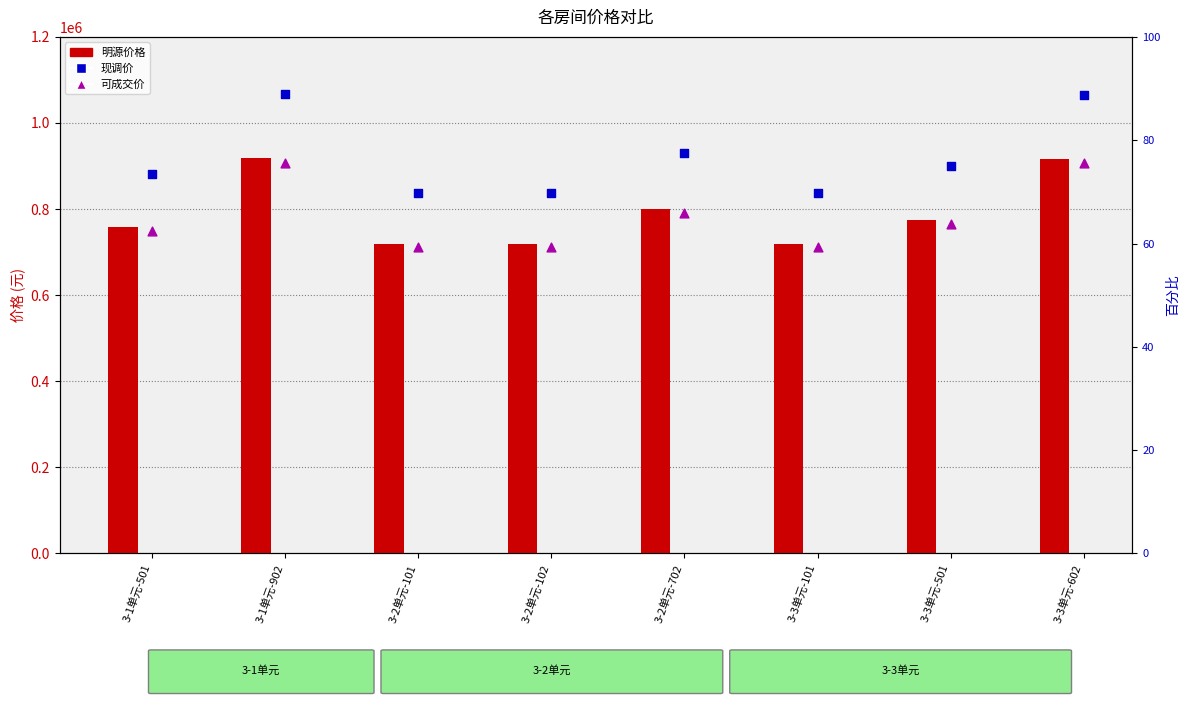

Which series reaches the maximum Y coordinate?

现调价